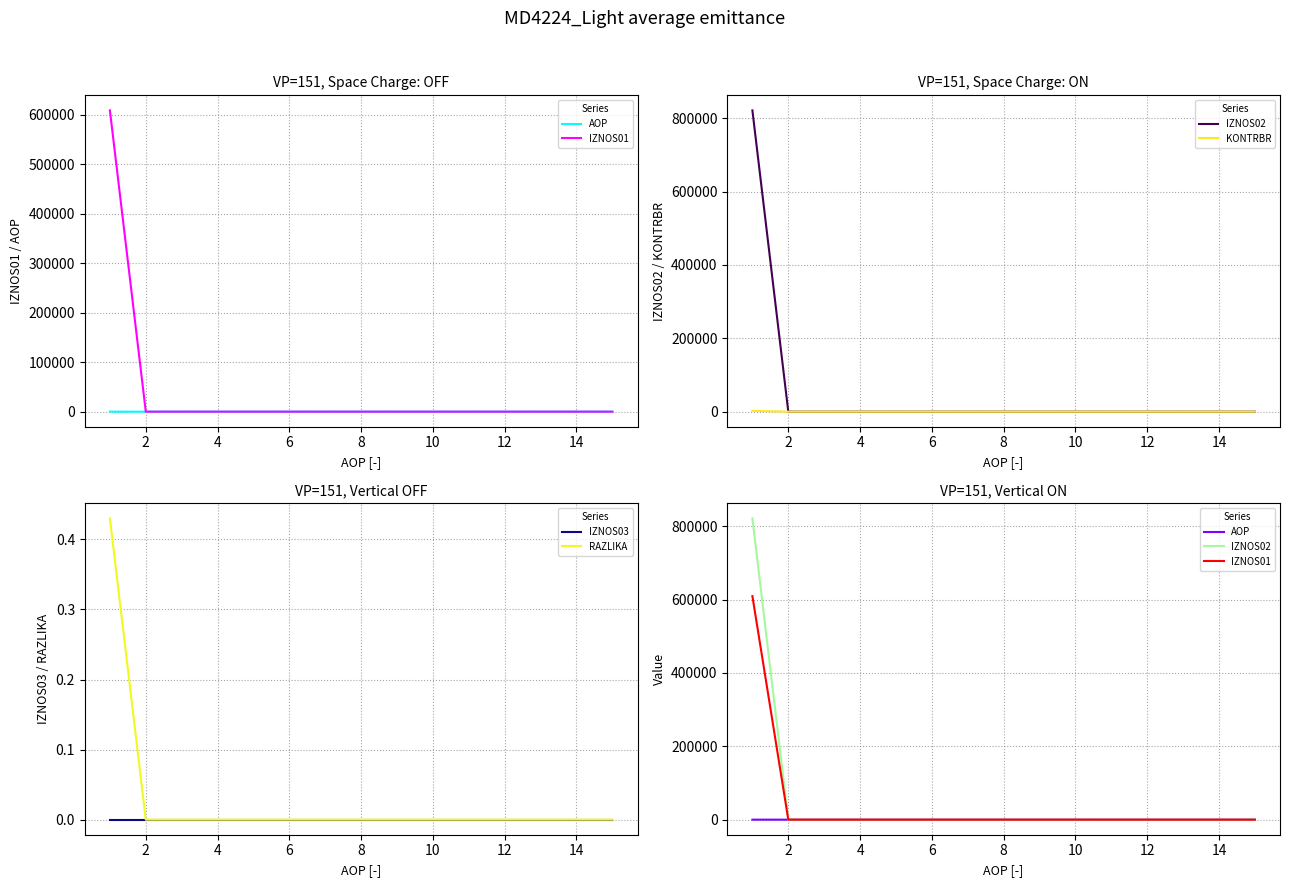

What is the maximum value for KONTRBR?

2251.4